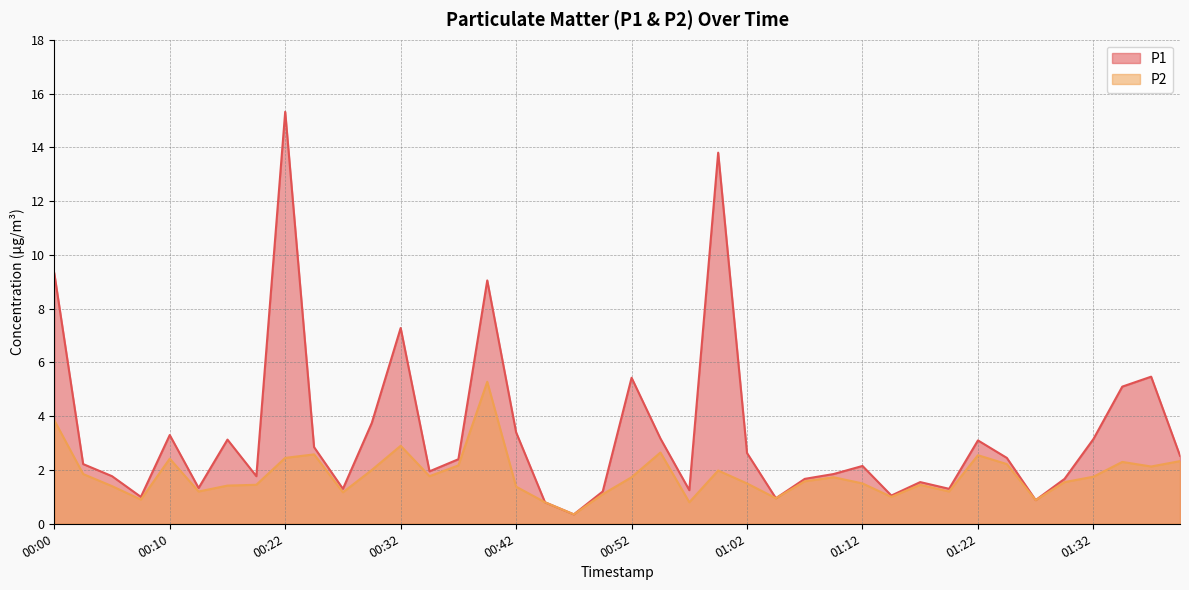

Reading left to right, extract all data points from this chart.

P1: 00:00=9.3	00:02=2.2	00:05=1.8	00:07=1.0	00:10=3.3	00:12=1.3	00:15=3.1	00:17=1.8	00:22=15.3	00:25=2.9	00:27=1.3	00:30=3.8	00:32=7.3	00:35=1.9	00:37=2.4	00:40=9.1	00:42=3.4	00:45=0.8	00:47=0.3	00:50=1.2	00:52=5.4	00:55=3.2	00:57=1.2	01:00=13.8	01:02=2.6	01:05=0.9	01:07=1.7	01:10=1.9	01:12=2.1	01:15=1.1	01:17=1.6	01:19=1.3	01:22=3.1	01:24=2.5	01:27=0.9	01:29=1.7	01:32=3.1	01:34=5.1	01:37=5.5	01:39=2.5
P2: 00:00=3.9	00:02=1.9	00:05=1.4	00:07=0.9	00:10=2.4	00:12=1.2	00:15=1.4	00:17=1.4	00:22=2.5	00:25=2.6	00:27=1.2	00:30=2.0	00:32=2.9	00:35=1.8	00:37=2.2	00:40=5.3	00:42=1.4	00:45=0.8	00:47=0.3	00:50=1.1	00:52=1.7	00:55=2.6	00:57=0.8	01:00=2.0	01:02=1.5	01:05=0.9	01:07=1.6	01:10=1.7	01:12=1.5	01:15=1.0	01:17=1.4	01:19=1.2	01:22=2.5	01:24=2.2	01:27=0.9	01:29=1.6	01:32=1.8	01:34=2.3	01:37=2.1	01:39=2.3